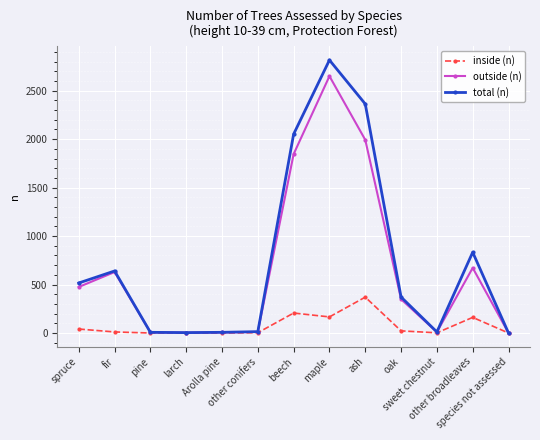

What is the total value across all series at beech?

4104